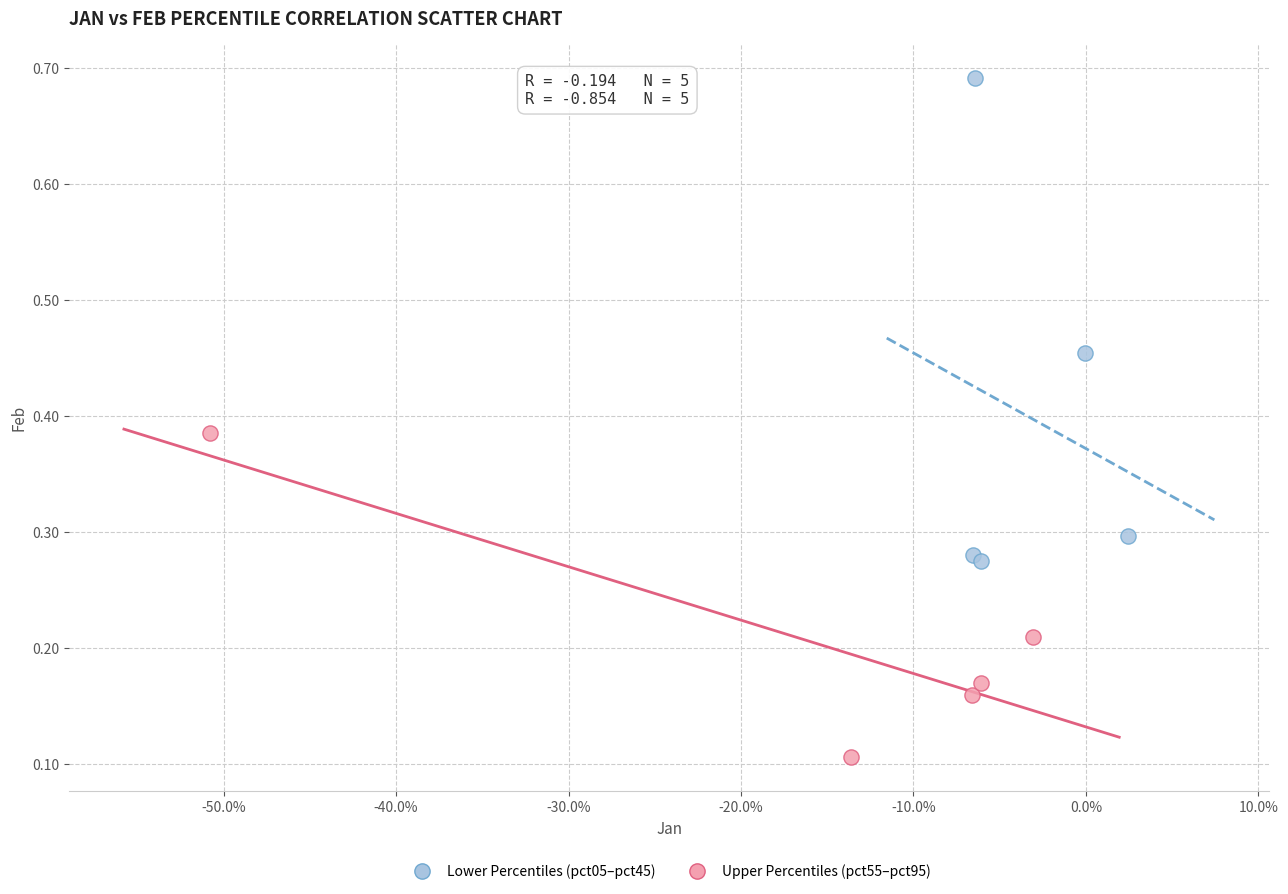

Which series reaches the maximum Y coordinate?

Lower Percentiles (pct05–pct45)